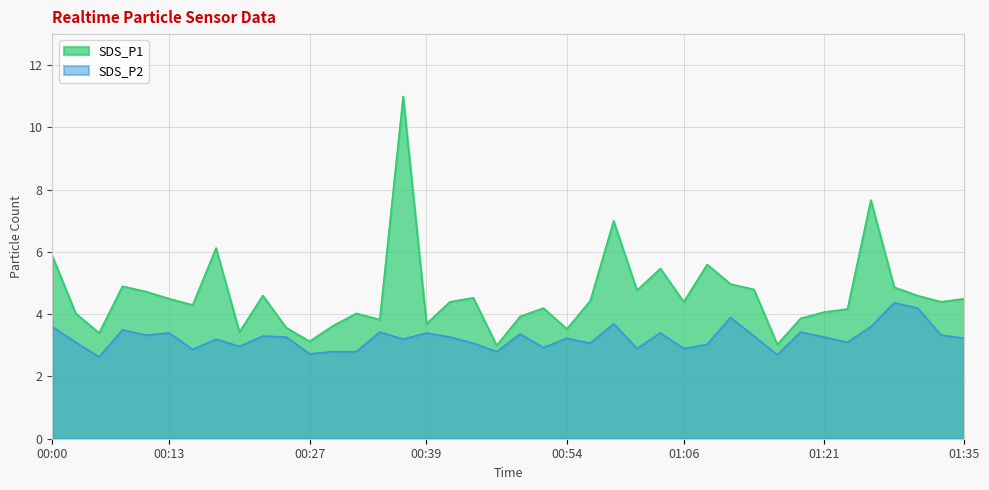

True or false: SDS_P2 and SDS_P1 cross at least once.

False